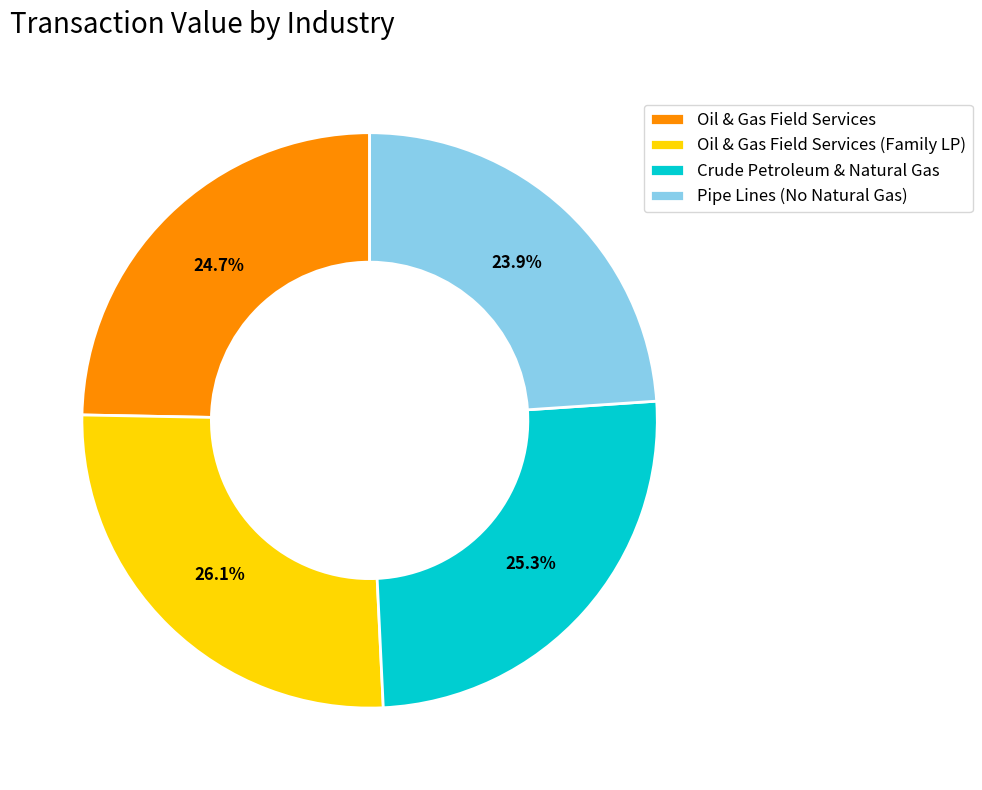

True or false: Oil & Gas Field Services (Family LP) accounts for 26% of the total.

True